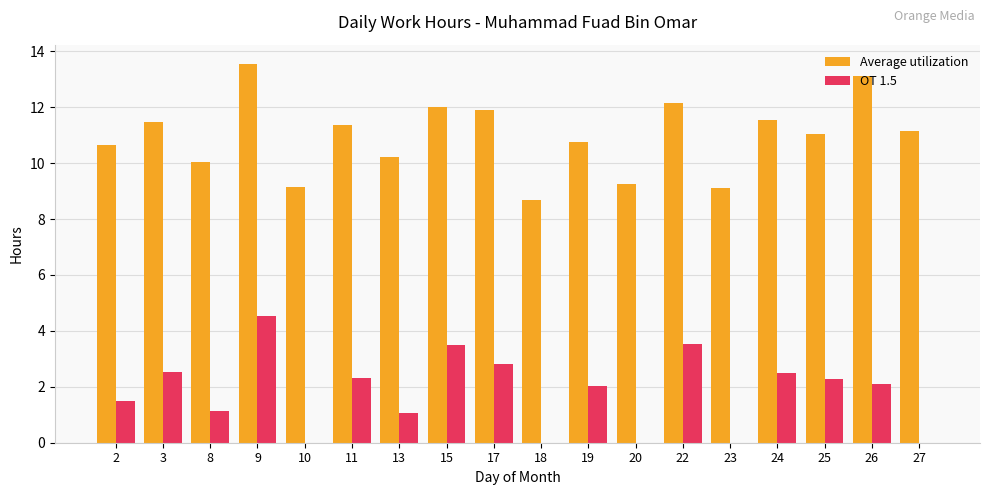

Where is Average utilization nearest to the value 11?

25